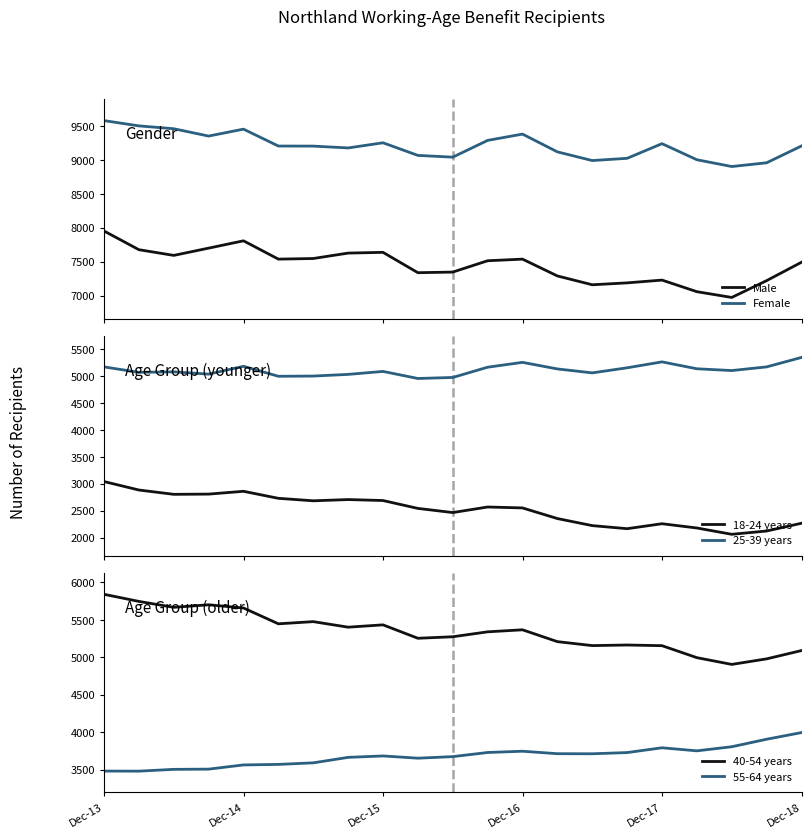

True or false: 25-39 years and 18-24 years cross at least once.

False